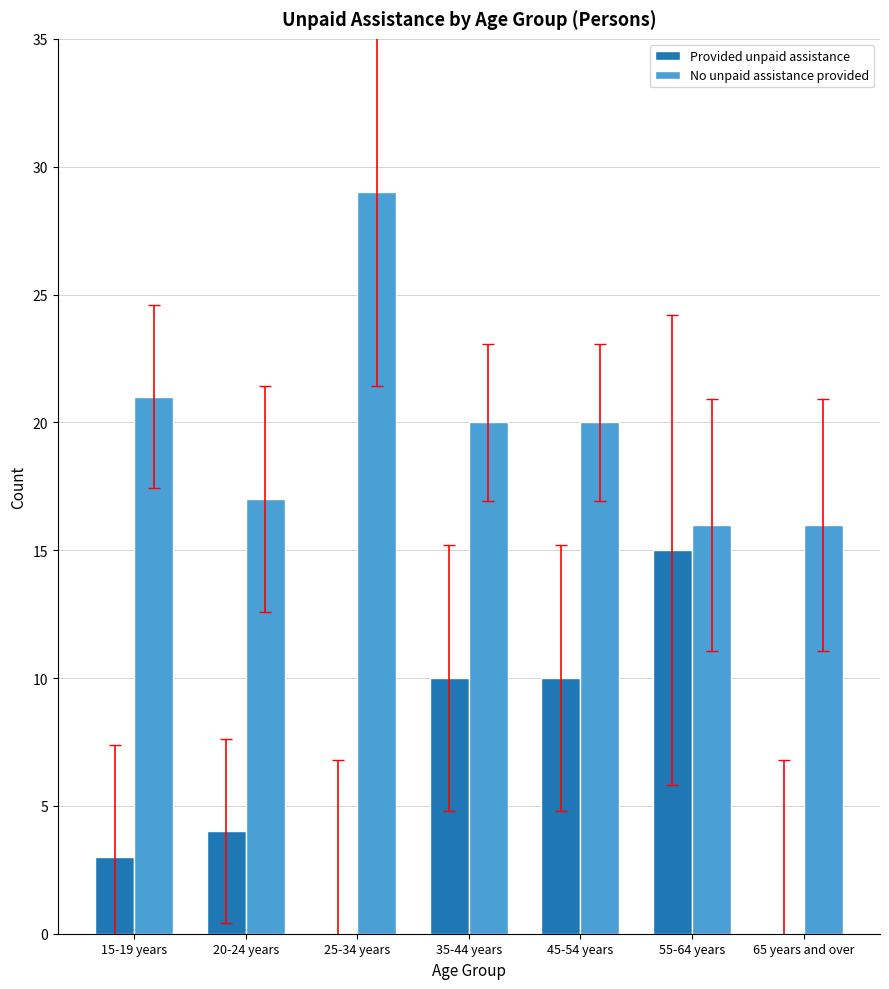

Reading right to left, list all the values displayed in this chart.

Provided unpaid assistance: 0	15	10	10	0	4	3
No unpaid assistance provided: 16	16	20	20	29	17	21